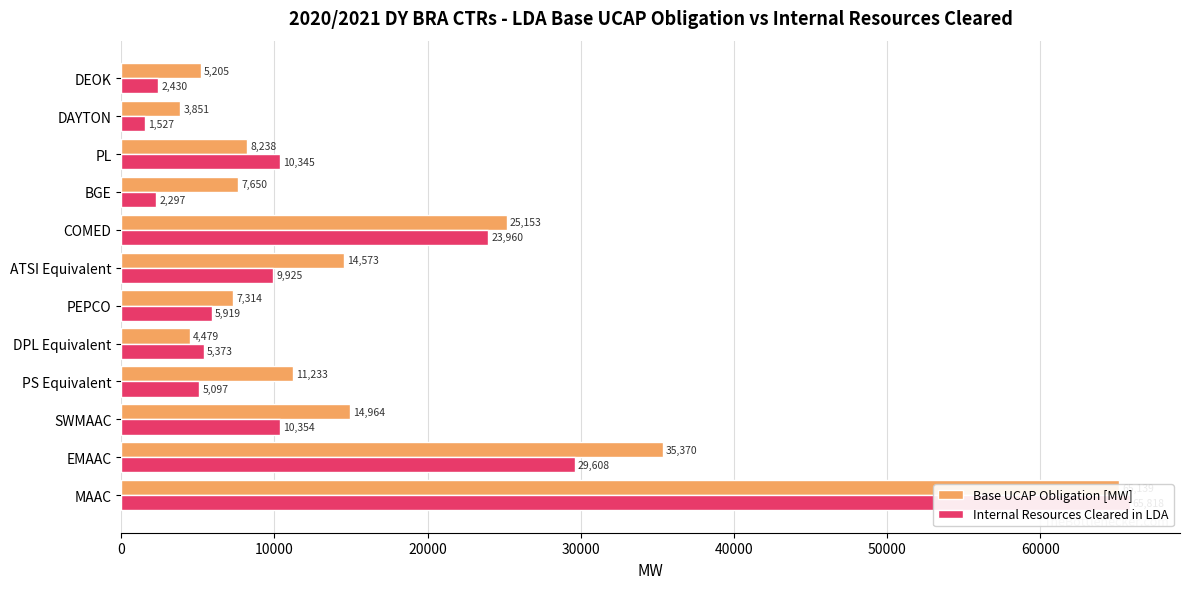

What is the highest value of the Base UCAP Obligation [MW] series?

65138.7